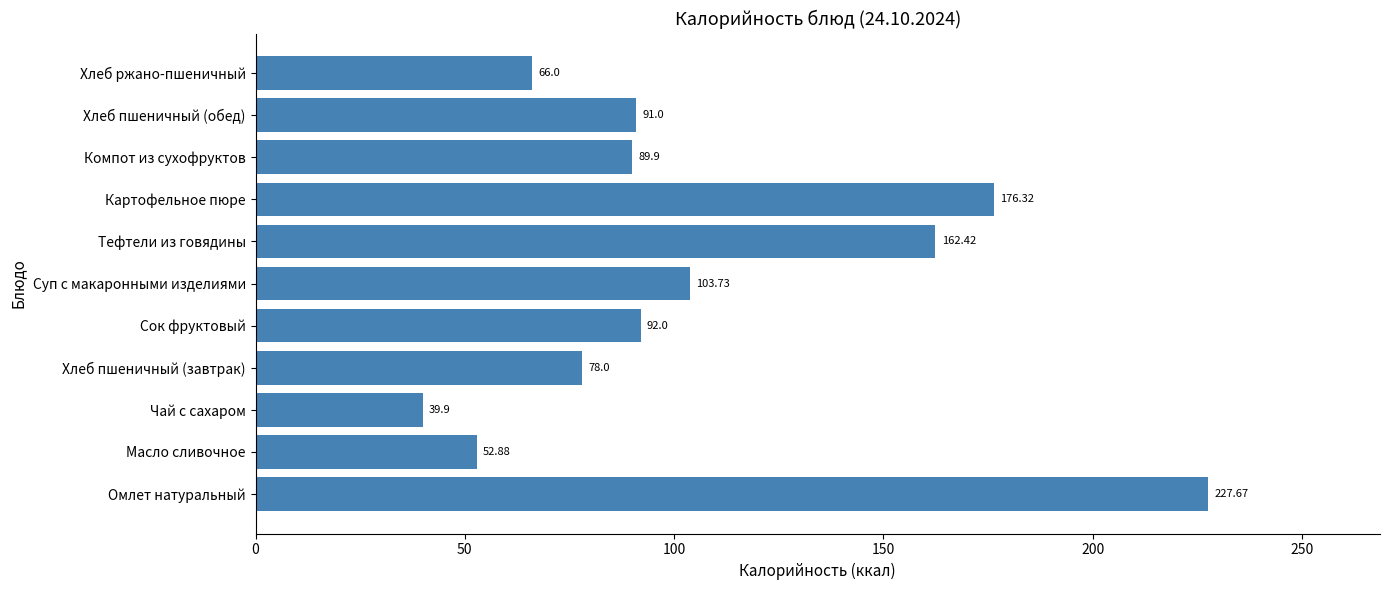

What is the change in value from Хлеб пшеничный (завтрак) to Картофельное пюре?

+98.3